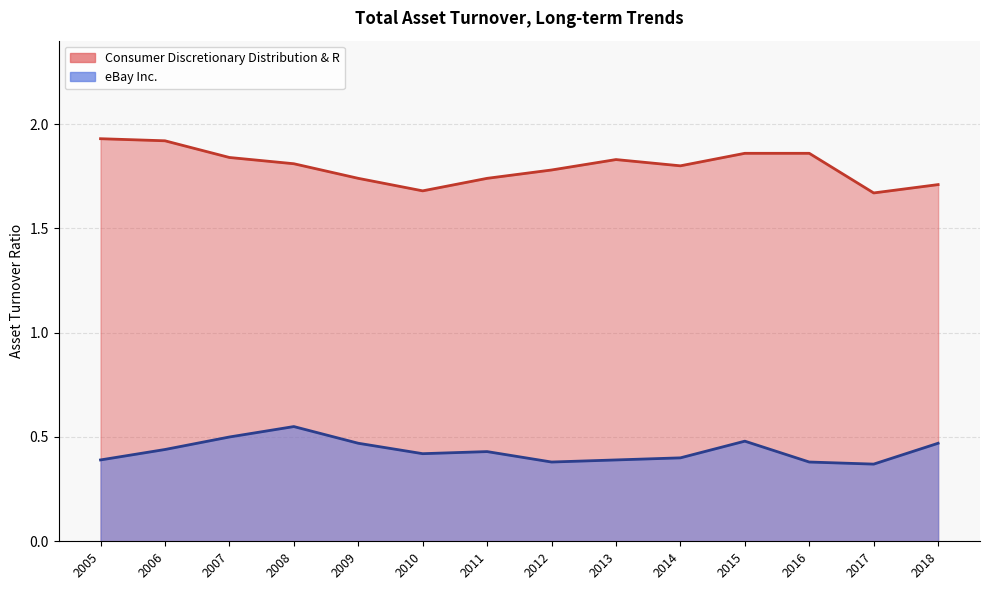

At which category is the sum across all series the highest?

2008